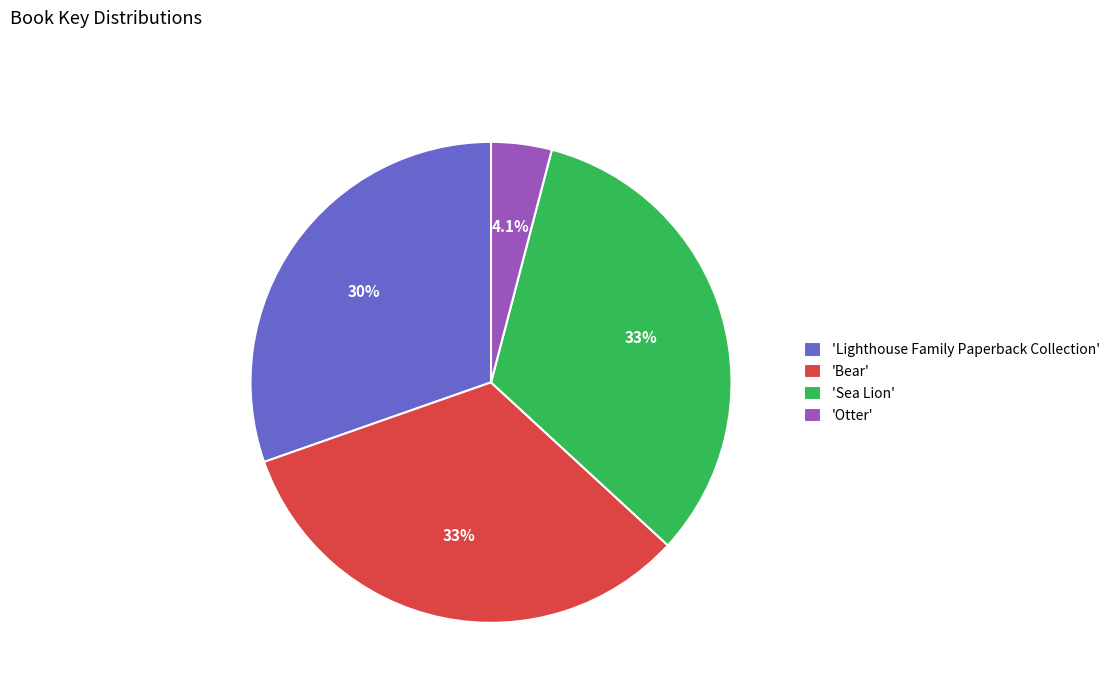

To the nearest percent, what is the difference between the largest and smallest slice percentages?

29%